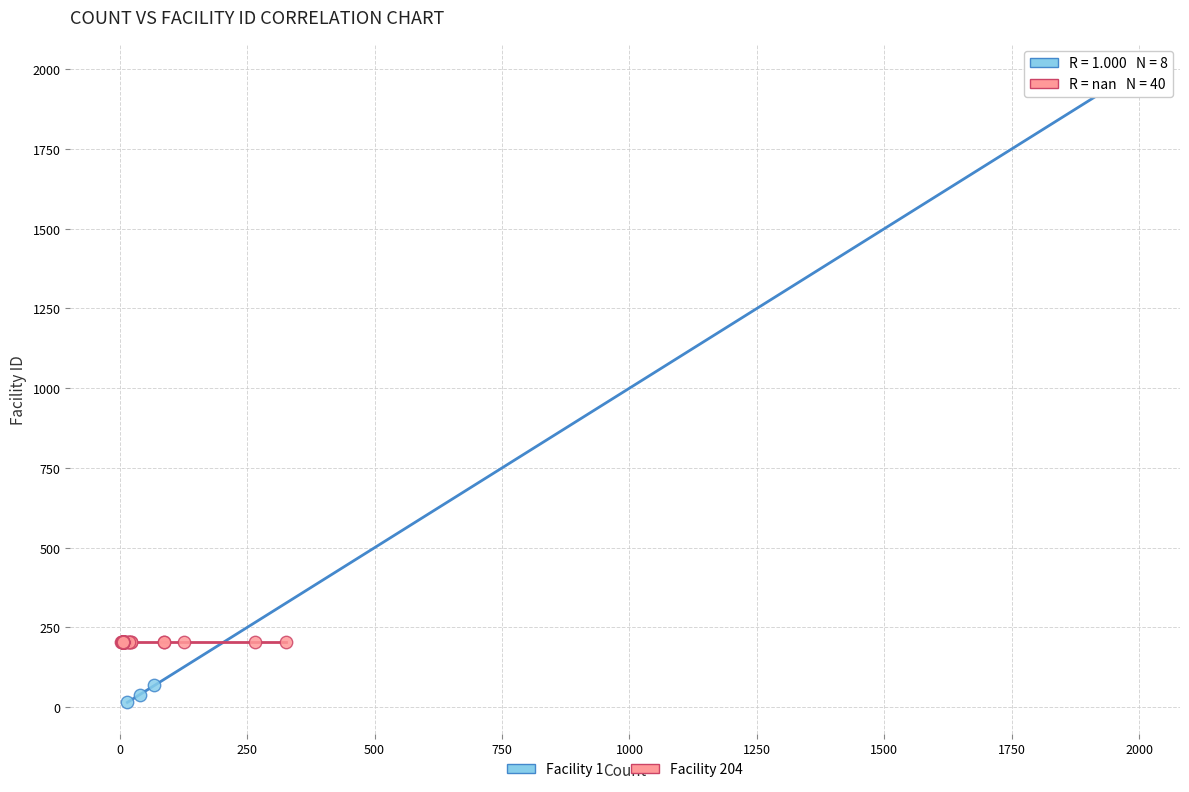

Which series reaches the minimum Y coordinate?

Facility 1